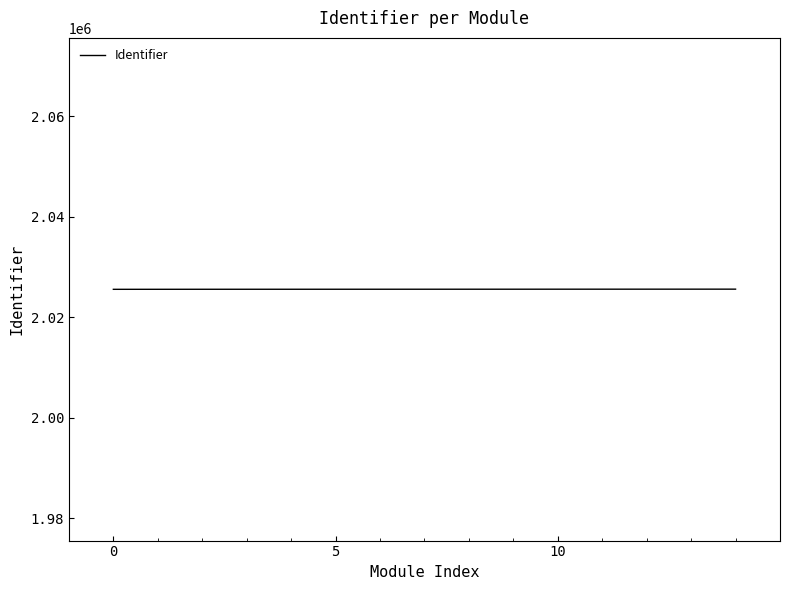

What is the maximum value shown in the chart?

2025593